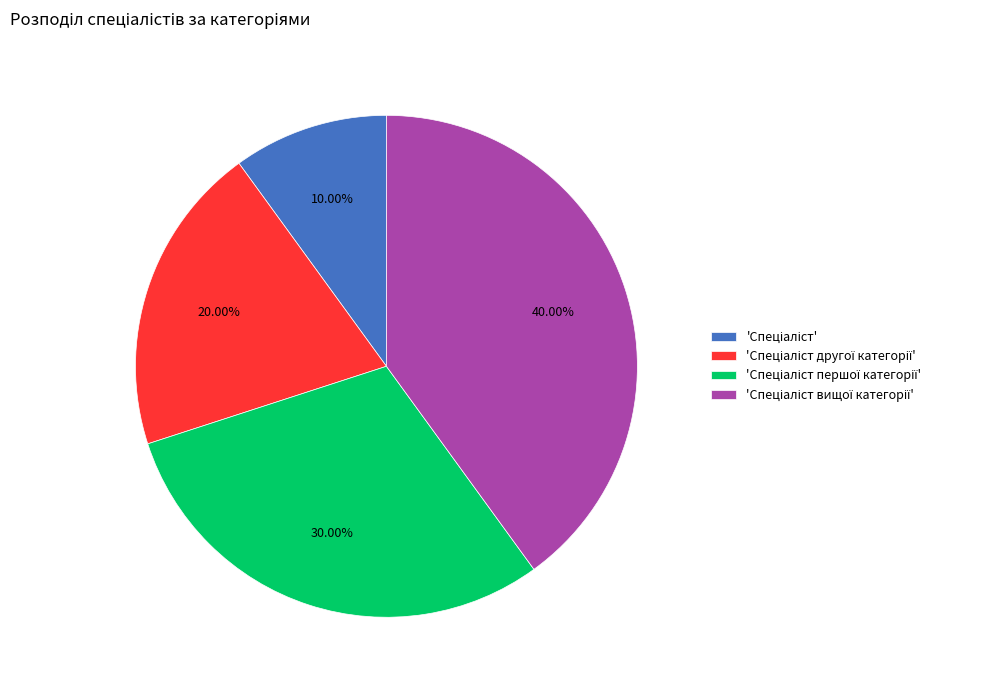

Is there any slice that represents more than half of the pie?

No